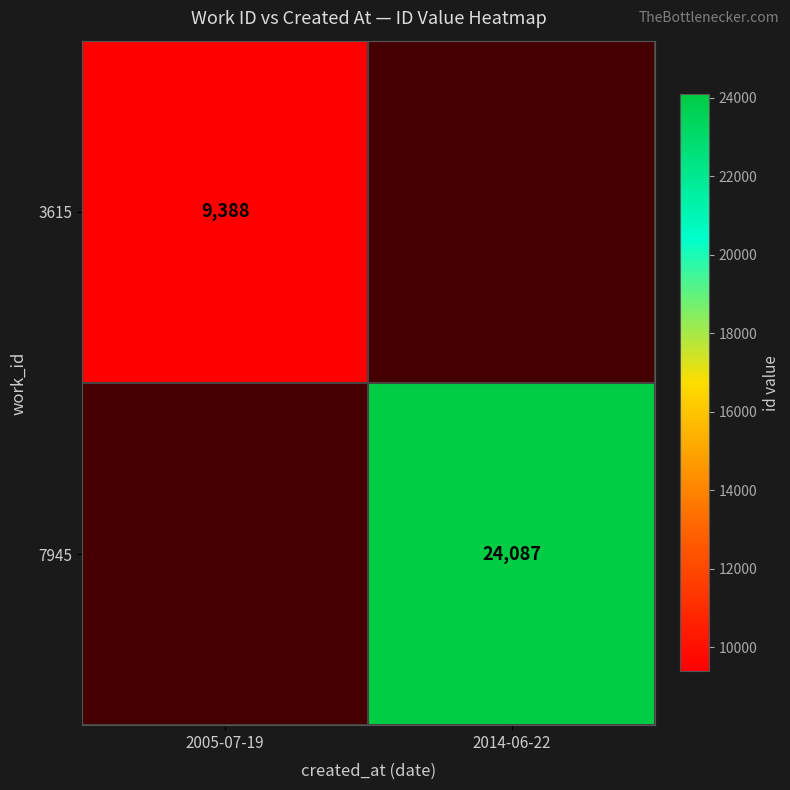

The 3615 series shows 5457.3 at 2005-07-19. True or false?

False